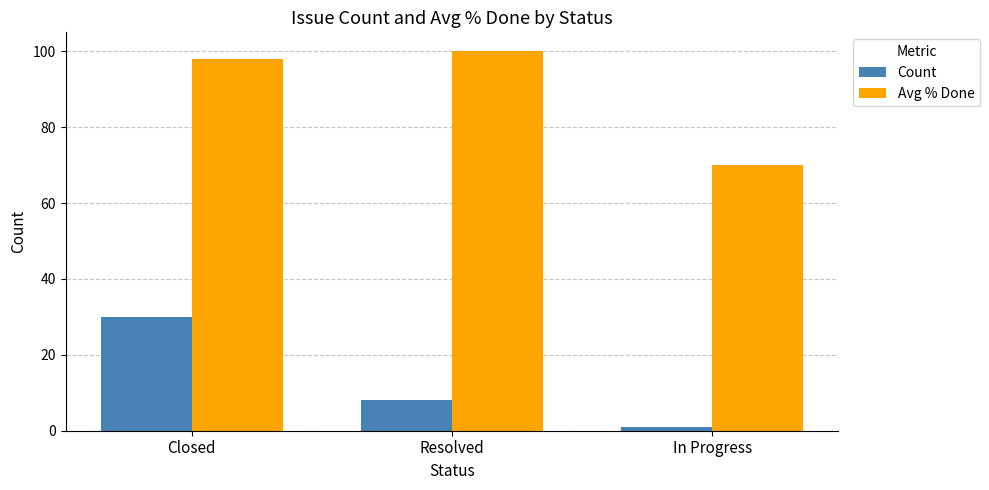

What is the difference between the maximum and minimum values in the Count series?

29